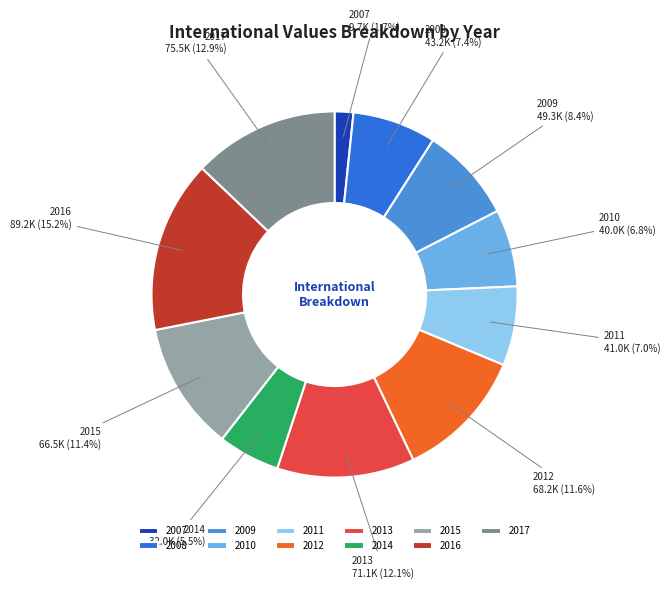

Is the sum of 2015 and 2010 greater than half?

No